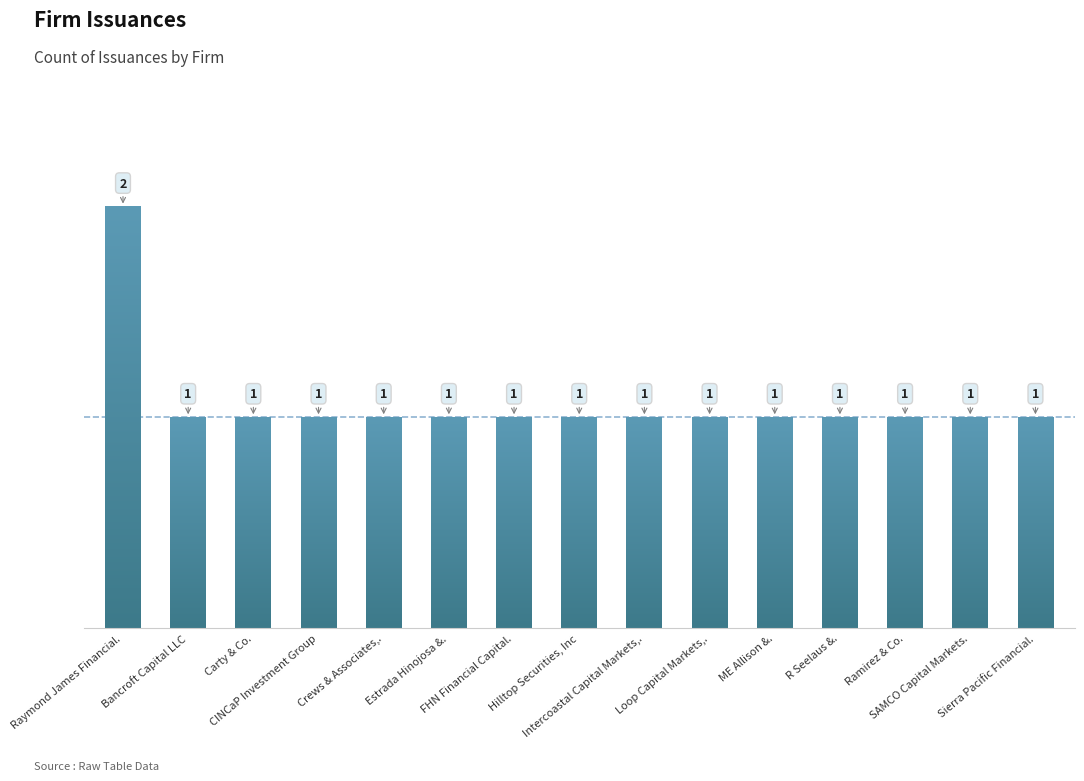

What is the average value?

1